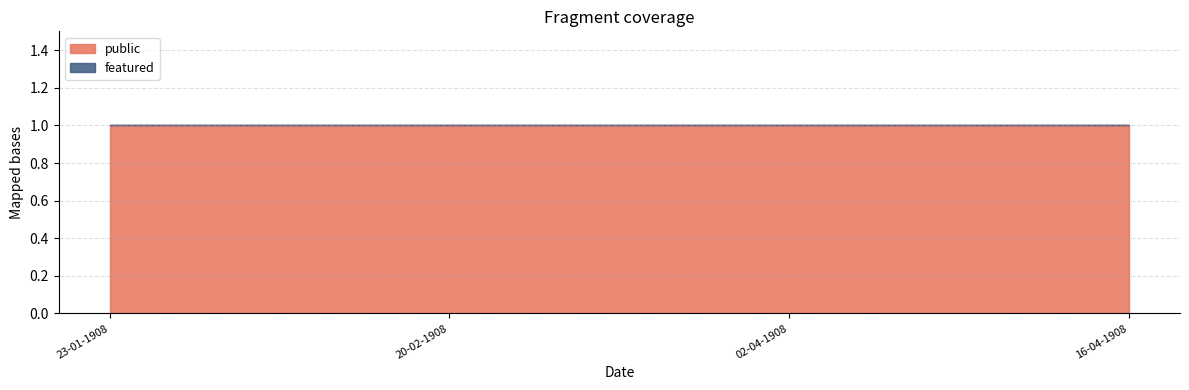

What is the value of the public point at the 4th from the left?

1